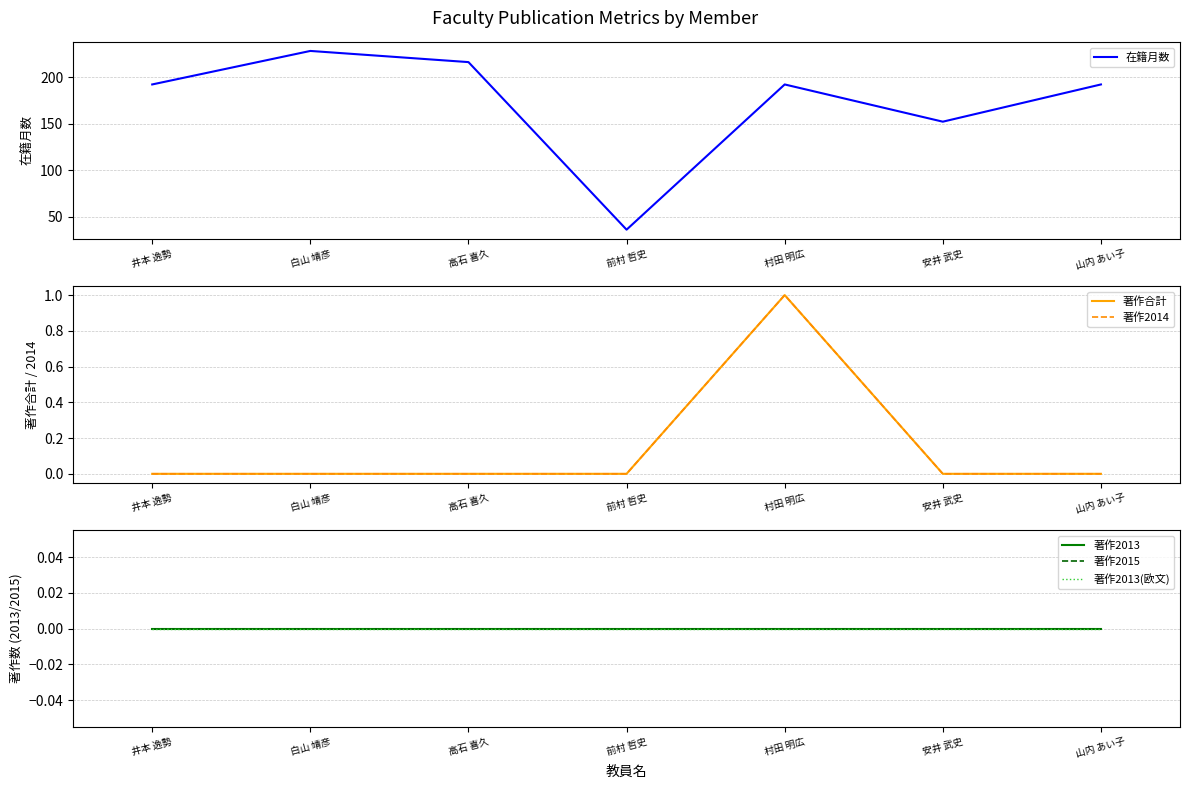

What is the value of the 著作合計 point at the 5th from the left?

1